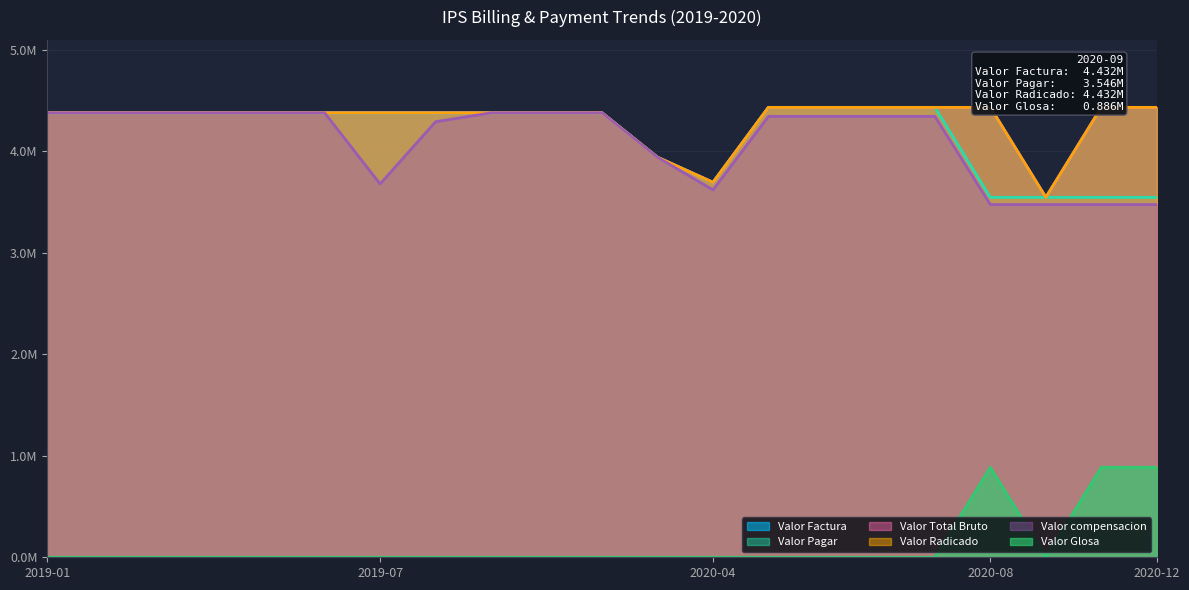

Does the chart have visible grid lines?

Yes